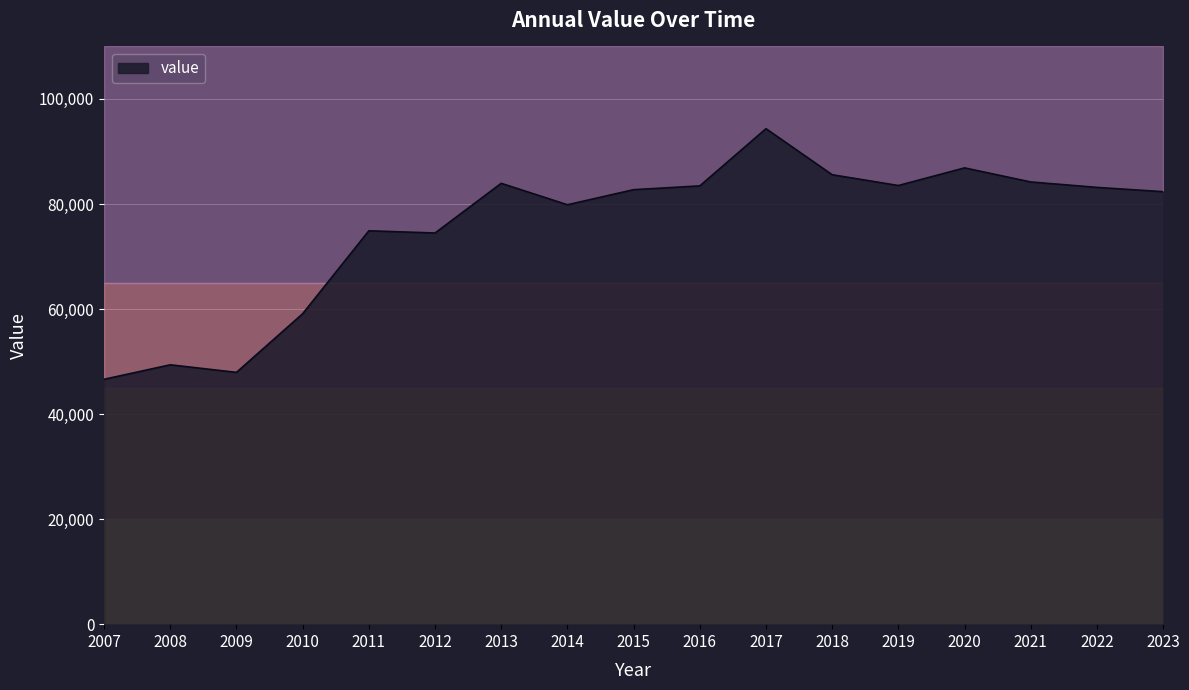

How many values exceed 82726?

8